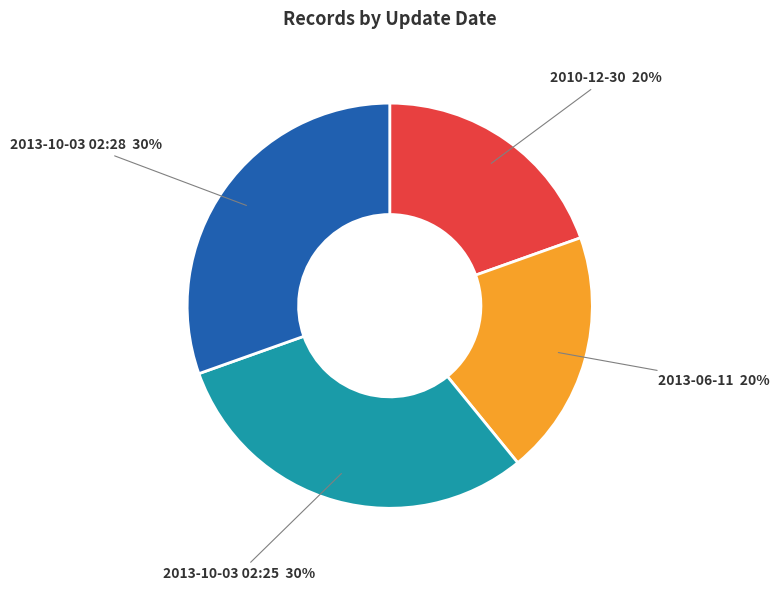

What percentage is the 2013-10-03 02:28 slice, to the nearest percent?

30%